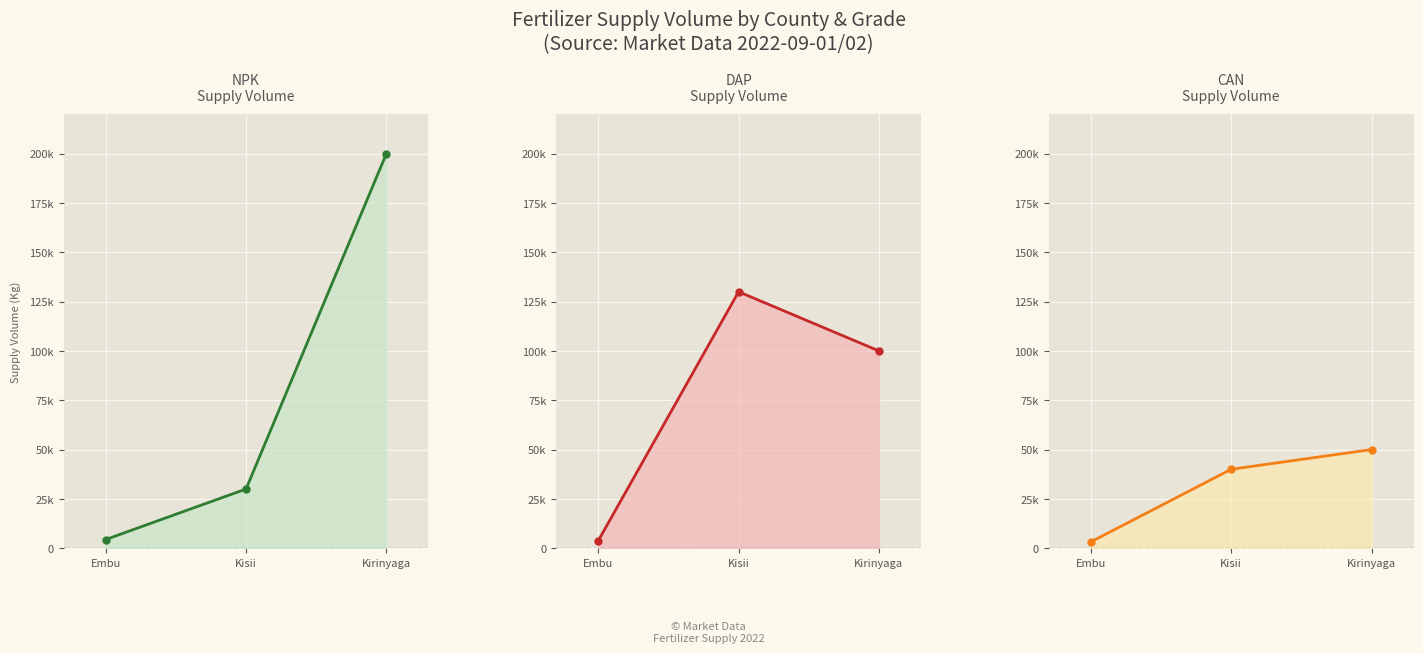

Which category has the lowest value in the DAP Supply Volume series?

Embu